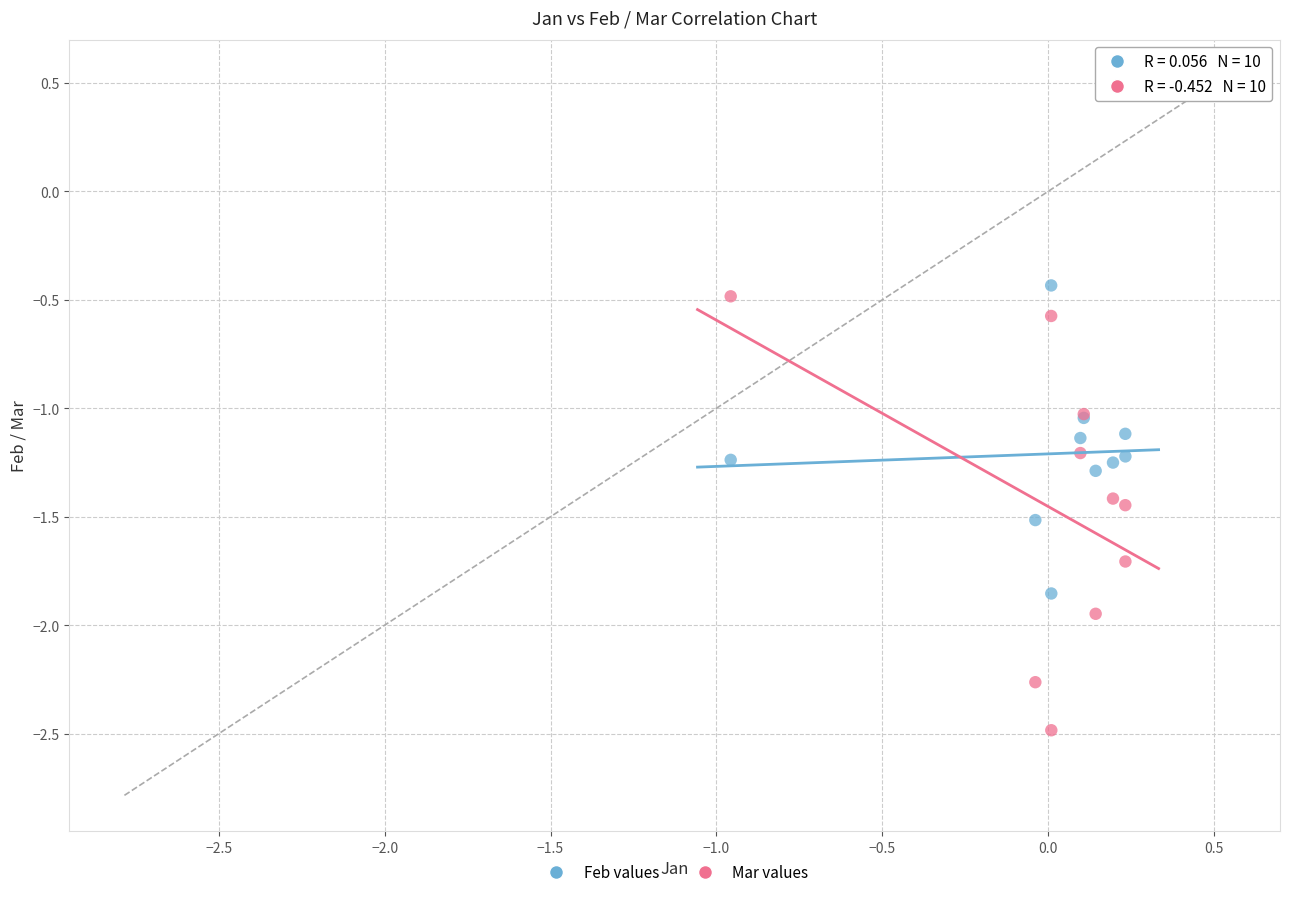

Which series has the widest spread of Y values?

Mar values